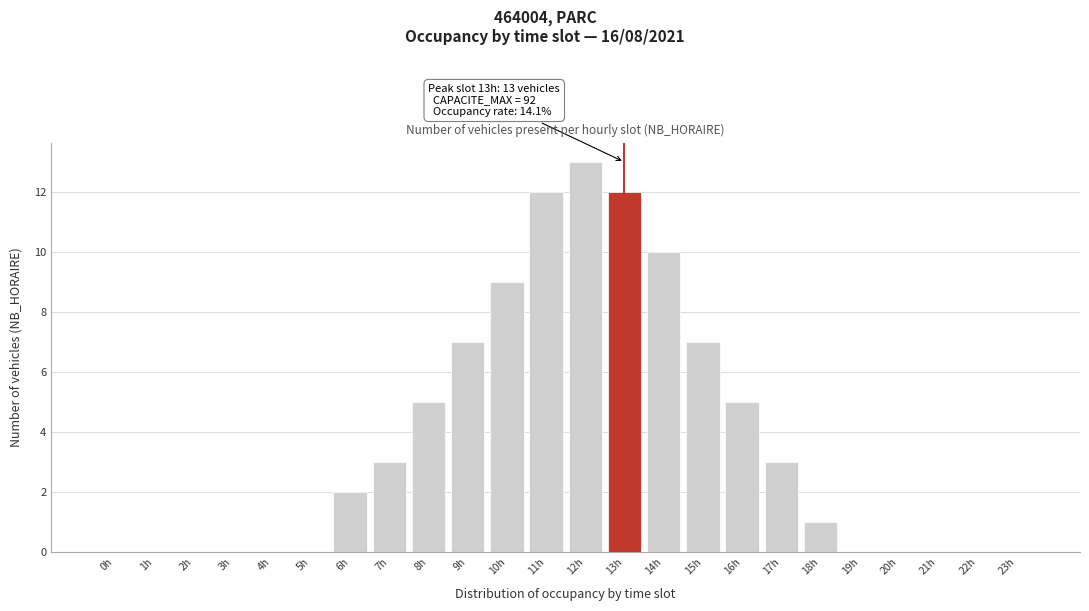

Reading left to right, list all the values displayed in this chart.

0h=0	1h=0	2h=0	3h=0	4h=0	5h=0	6h=2	7h=3	8h=5	9h=7	10h=9	11h=12	12h=13	13h=12	14h=10	15h=7	16h=5	17h=3	18h=1	19h=0	20h=0	21h=0	22h=0	23h=0